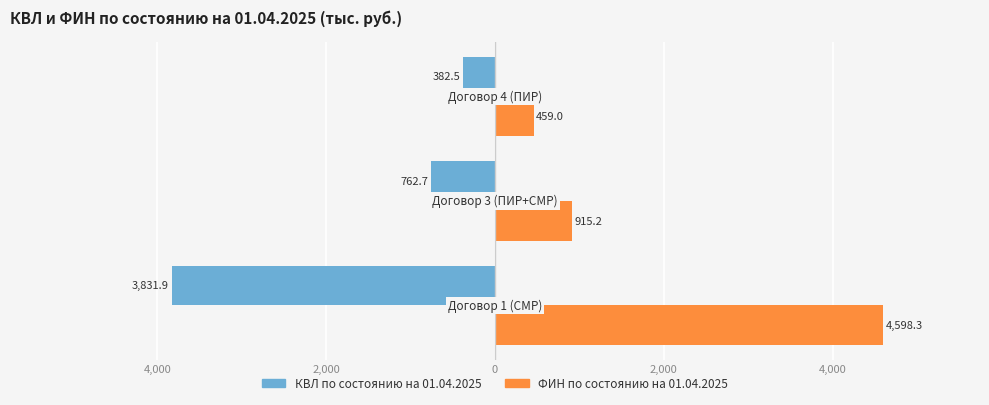

Which series has the largest total across all categories?

ФИН по состоянию на 01.04.2025